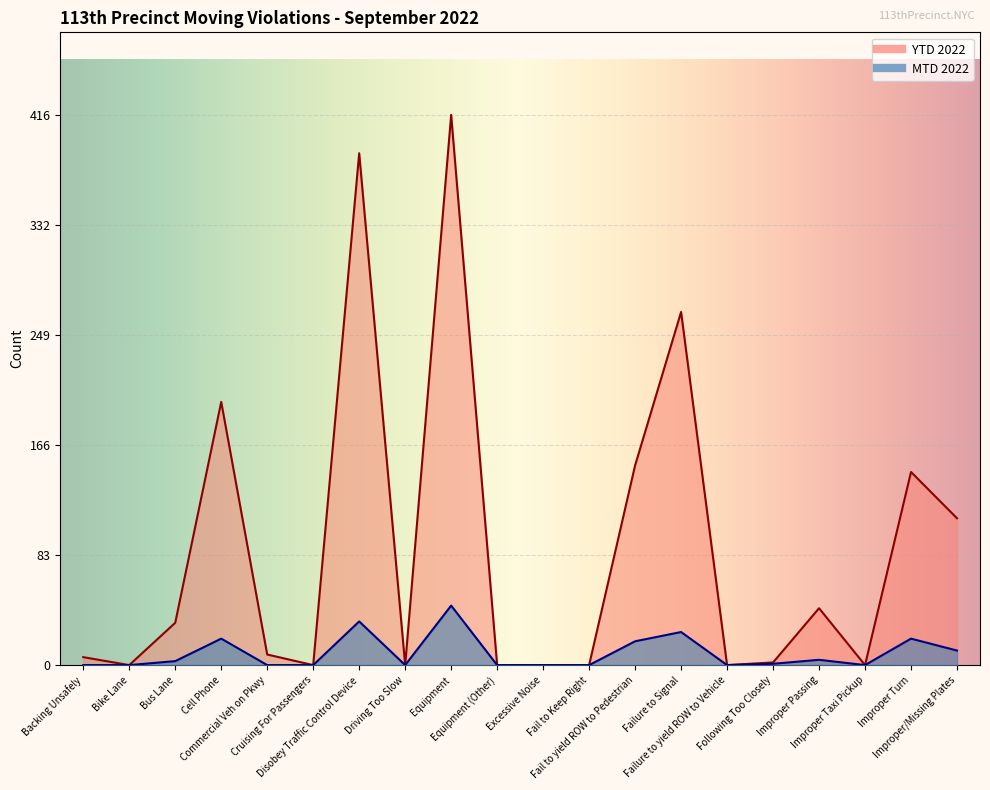

How many interior local valleys does the YTD 2022 series have?

5